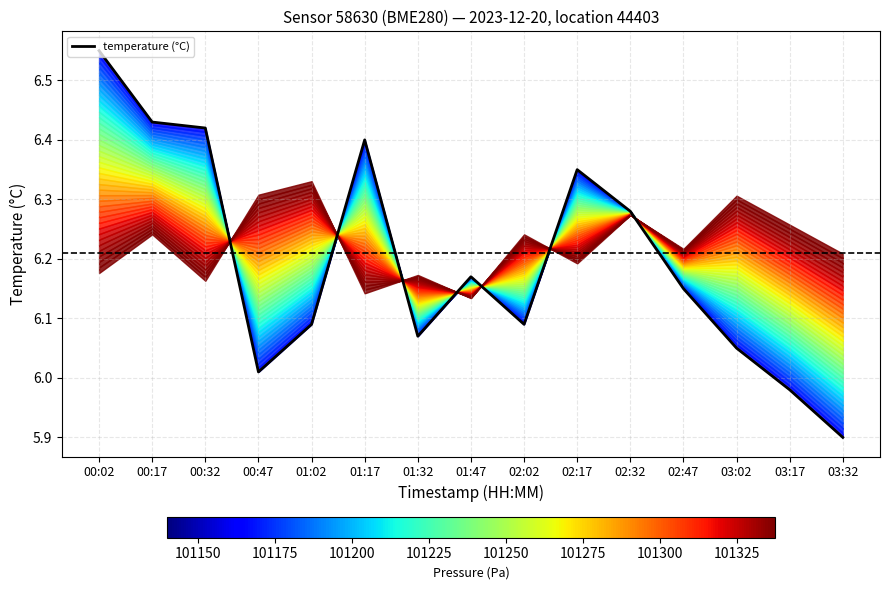

How many lines are shown in the chart?

1